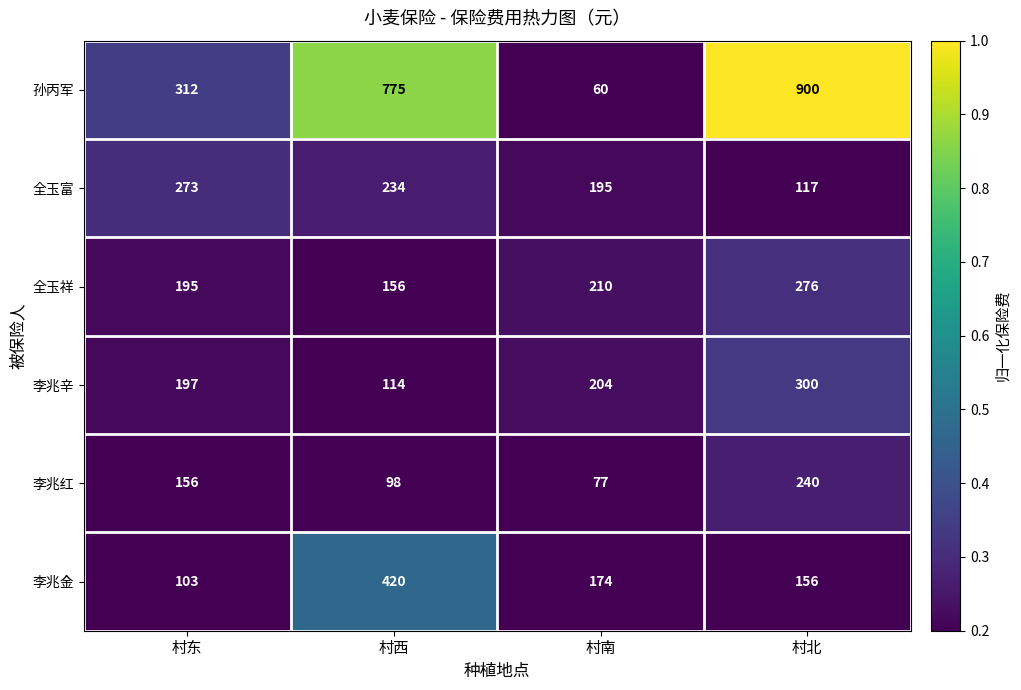

Reading right to left, list all the values displayed in this chart.

孙丙军: 900	60	775	312
全玉富: 117	195	234	273
全玉祥: 276	210	156	195
李兆辛: 300	204	114	197
李兆红: 240	77	98	156
李兆金: 156	174	420	103